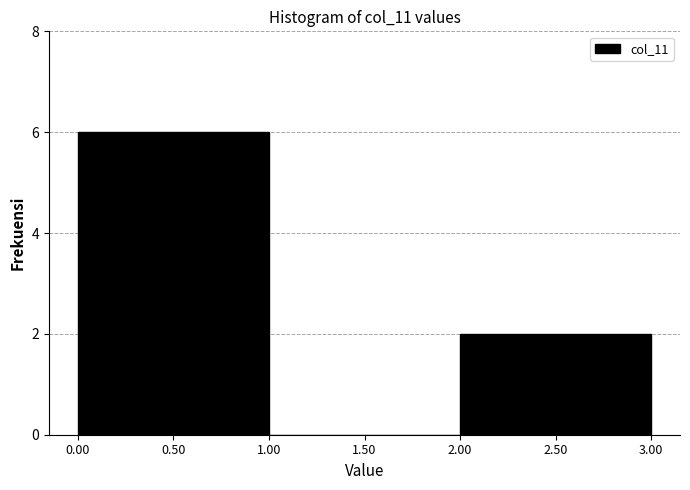

How tall is the bar that spans 2.00 to 2.50 on the x-axis? The values are not printed on the chart, so give them approximately, as read against the axis.

2